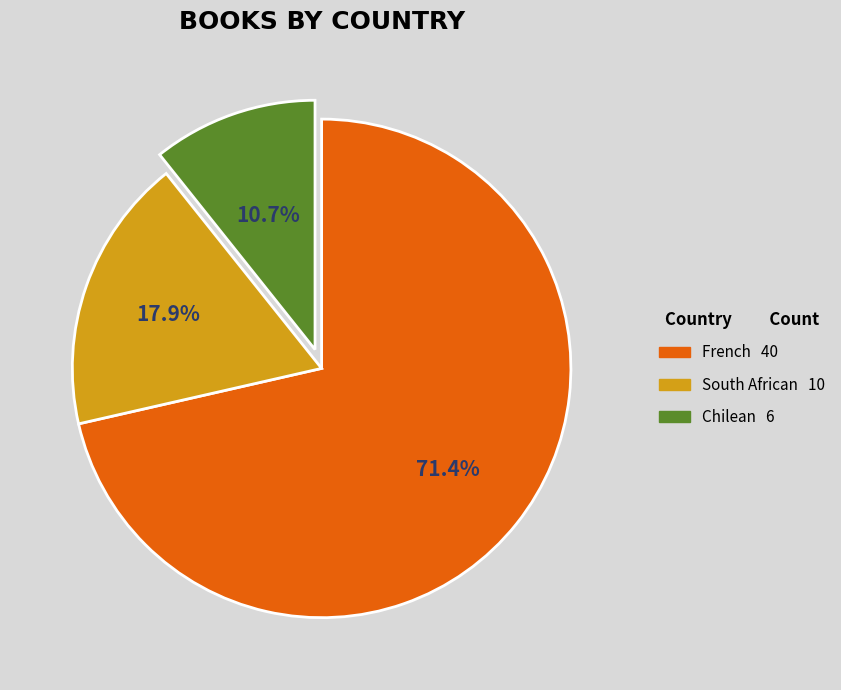

Approximately how many times larger is the value at South African compared to Chilean?

1.7